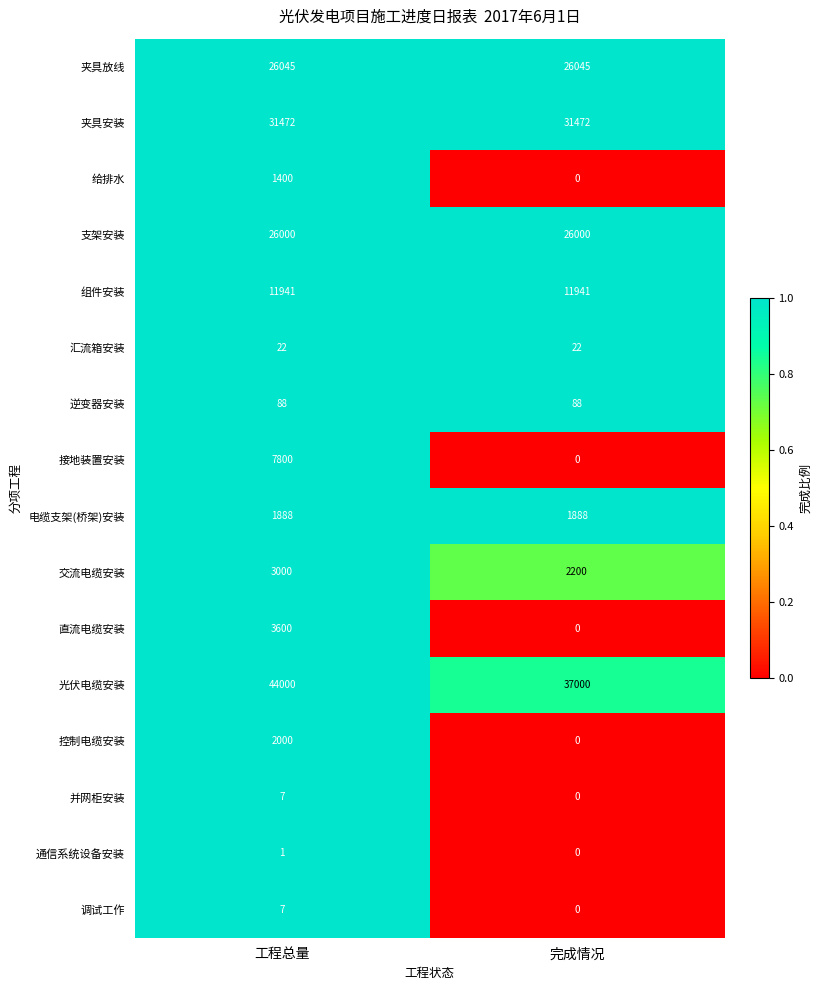

The value of 夹具放线 at 工程总量 is 26045. True or false?

True